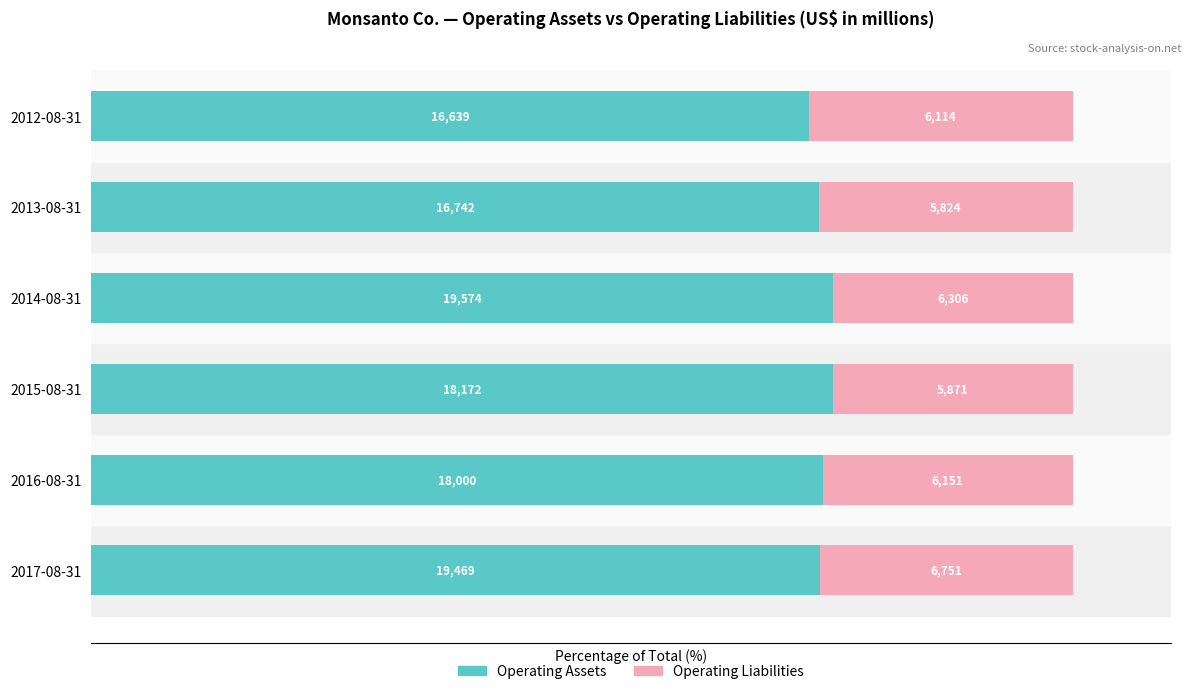

What are all the series names shown in the legend?

Operating Assets, Operating Liabilities